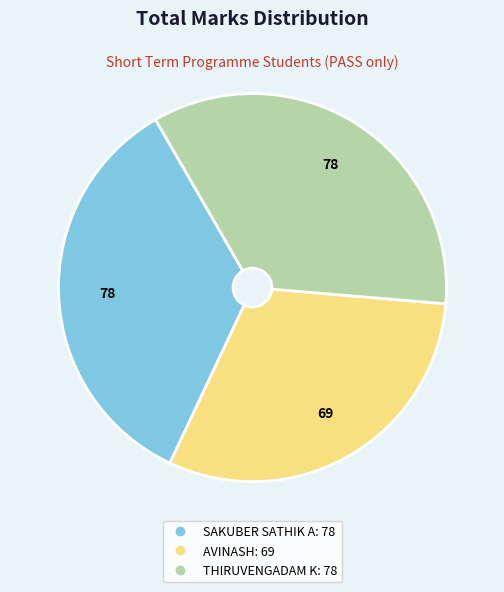

Is it true that SAKUBER SATHIK A is 29% of the pie?

False